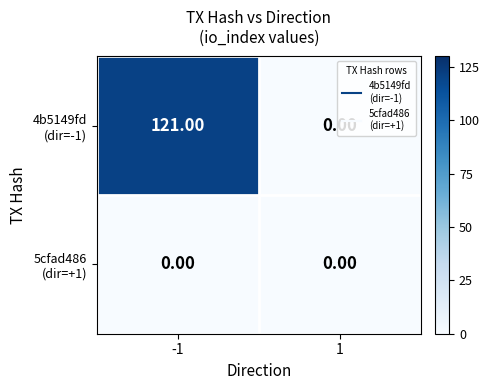

What is the total value across all series at -1?

121